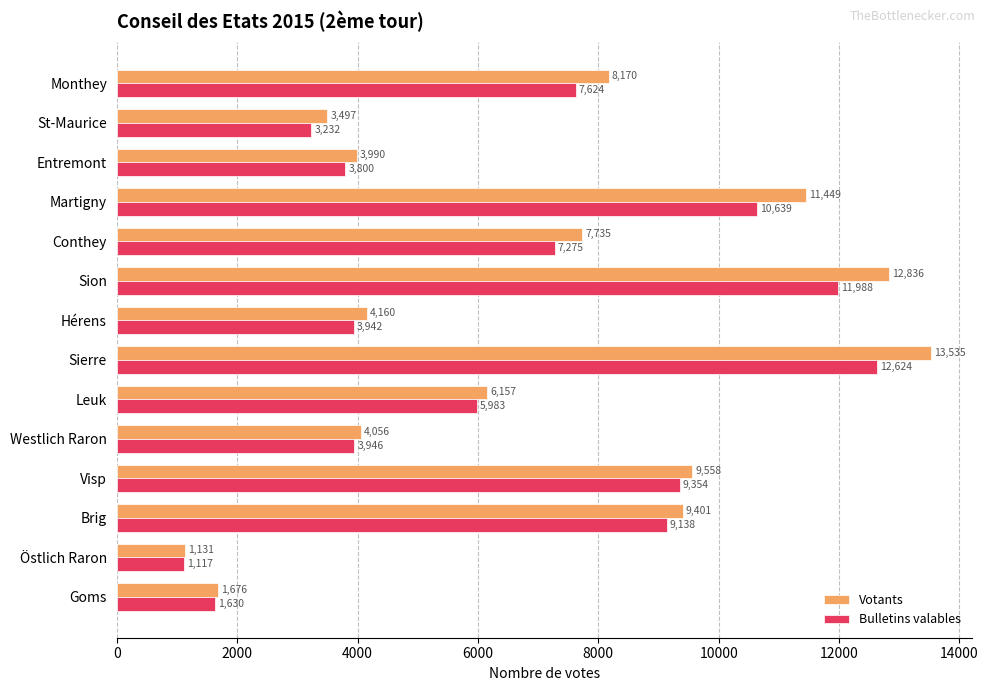

Is it true that Bulletins valables equals 15587 at Visp?

False